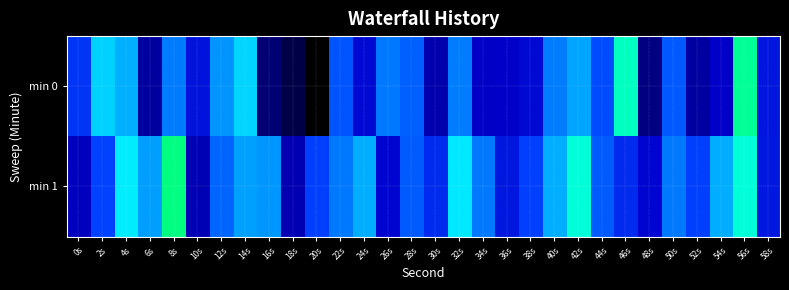

Reading left to right, extract all data points from this chart.

min 0: 0s=-130.5	2s=-126.4	4s=-127.0	6s=-136.2	8s=-128.0	10s=-132.3	12s=-127.4	14s=-126.4	16s=-139.2	18s=-142.2	20s=-145.1	22s=-129.3	24s=-132.7	26s=-128.0	28s=-128.9	30s=-135.3	32s=-127.9	34s=-133.6	36s=-133.5	38s=-132.7	40s=-127.9	42s=-127.1	44s=-129.6	46s=-124.5	48s=-138.2	50s=-129.1	52s=-136.1	54s=-133.5	56s=-123.8	58s=-132.1
min 1: 0s=-134.2	2s=-129.9	4s=-125.9	6s=-127.3	8s=-123.4	10s=-134.8	12s=-128.7	14s=-127.2	16s=-127.4	18s=-134.9	20s=-130.0	22s=-128.0	24s=-127.0	26s=-133.0	28s=-129.0	30s=-131.0	32s=-126.0	34s=-128.0	36s=-132.0	38s=-130.0	40s=-127.0	42s=-125.0	44s=-129.0	46s=-131.0	48s=-133.0	50s=-128.0	52s=-130.0	54s=-127.0	56s=-125.0	58s=-132.0